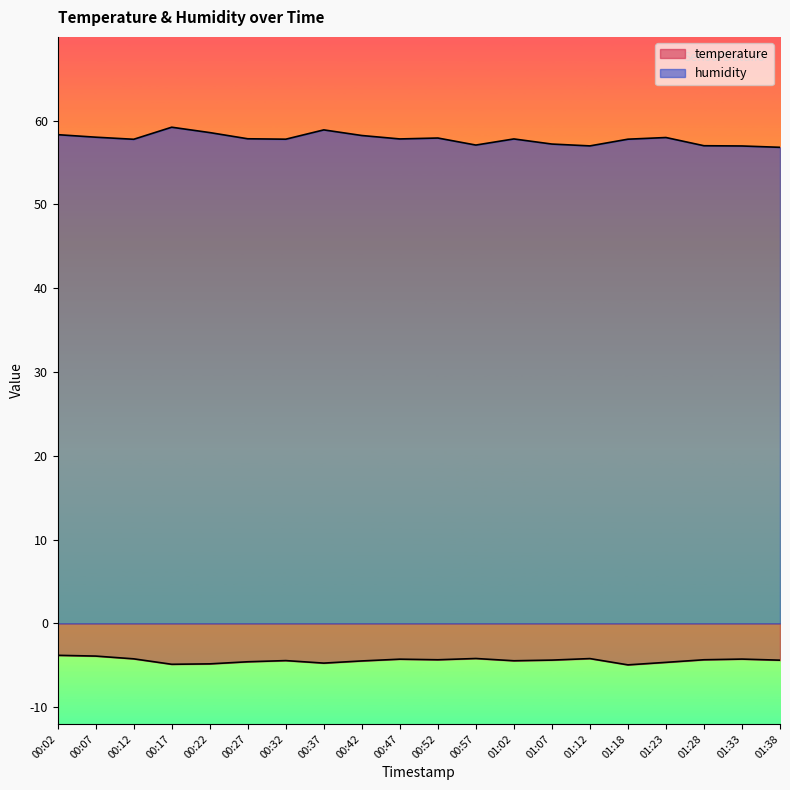

What is the average value of the temperature series?

-4.4